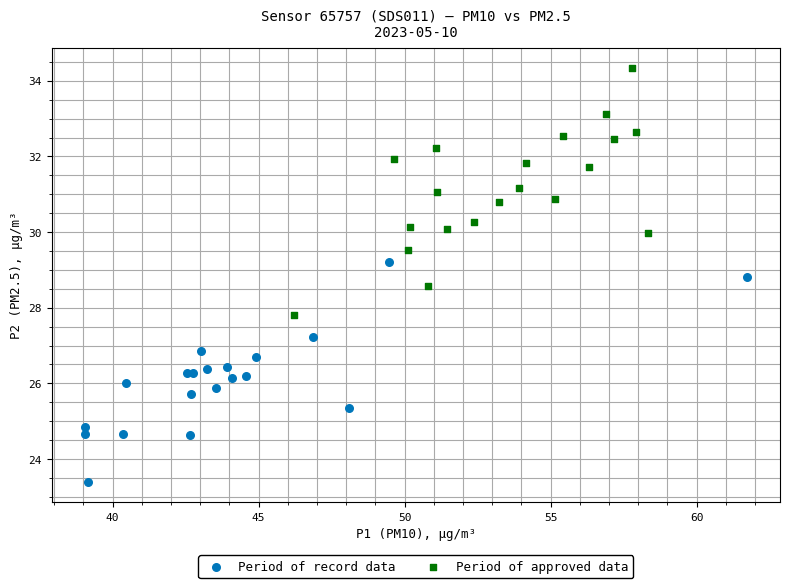

Which series reaches the minimum Y coordinate?

Period of record data